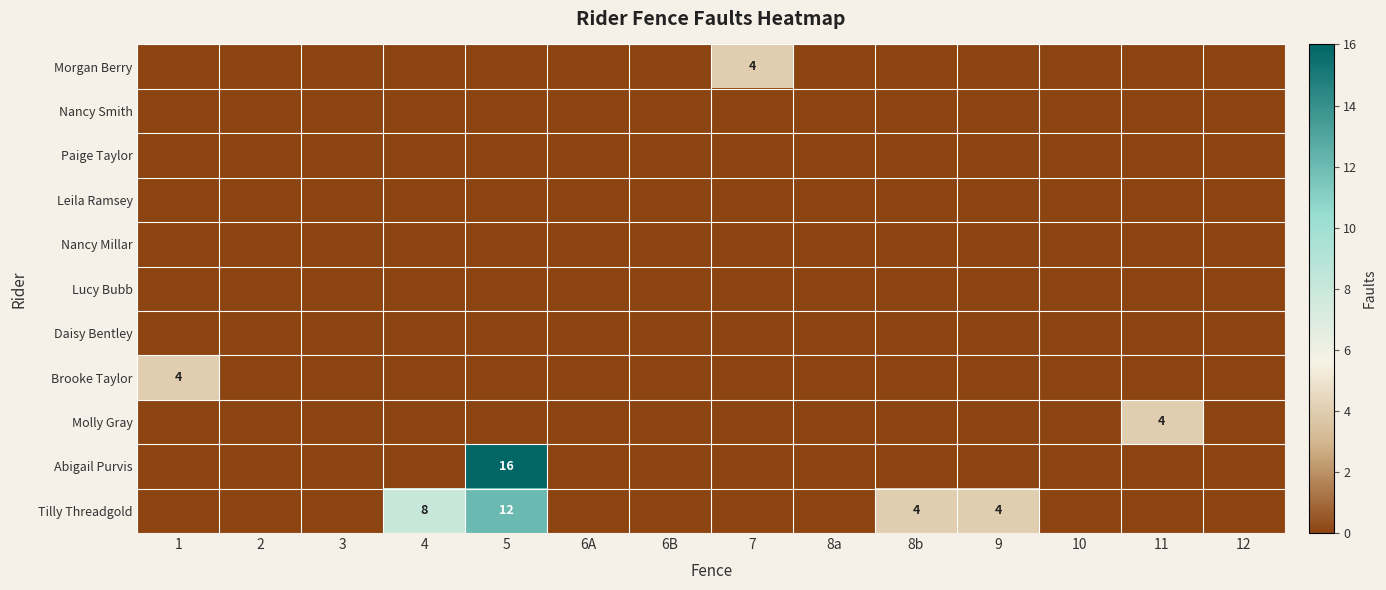

At how many categories does at least one series exceed 11?

1